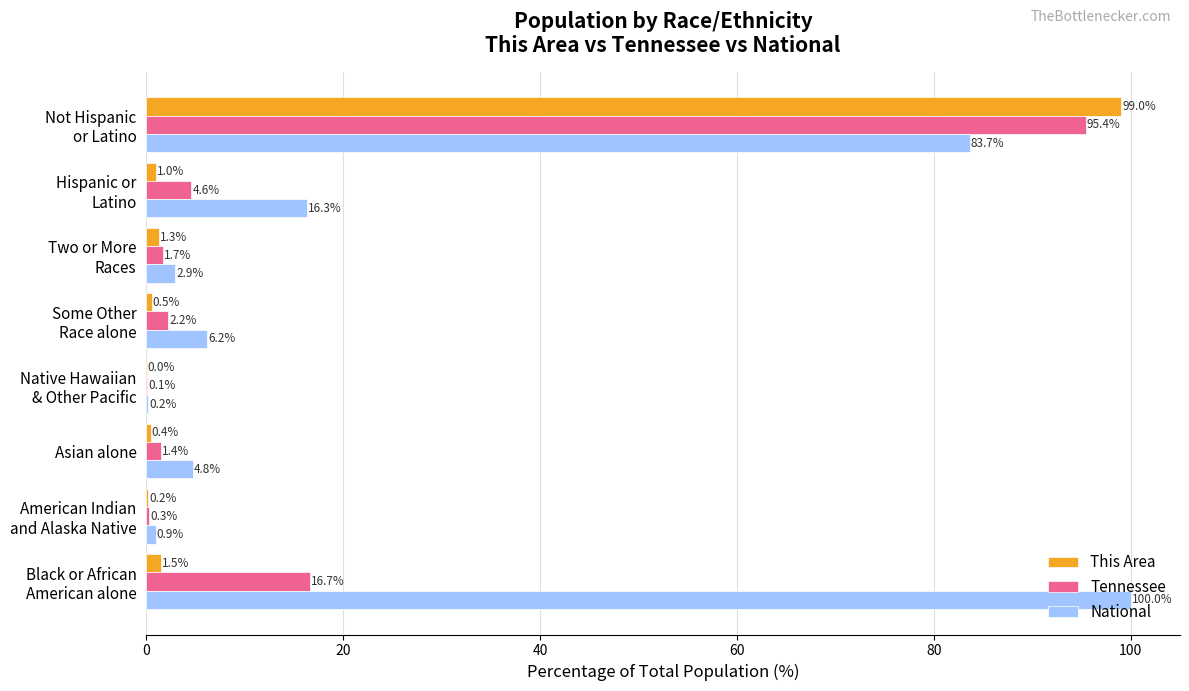

What is the maximum value for National?

100.0